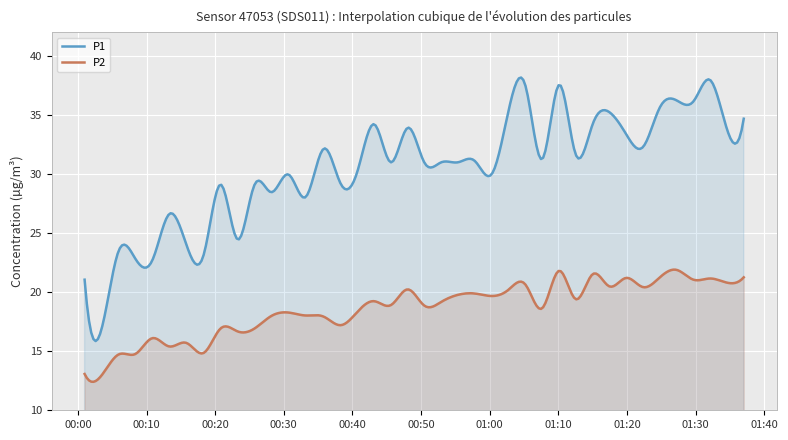

What is the label of the 30th point from the left?

2022-11-14T01:12:32